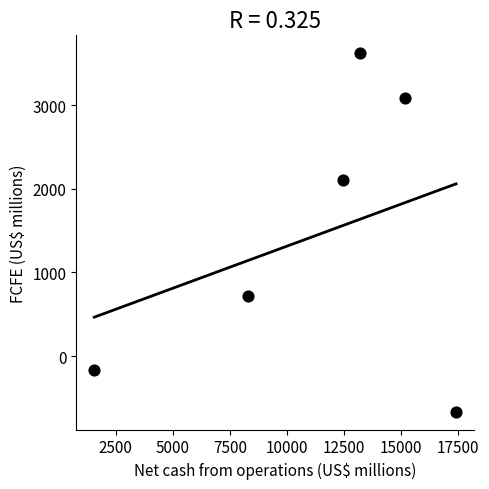

What Y value in the scatter plot is closest to 1477?

2106